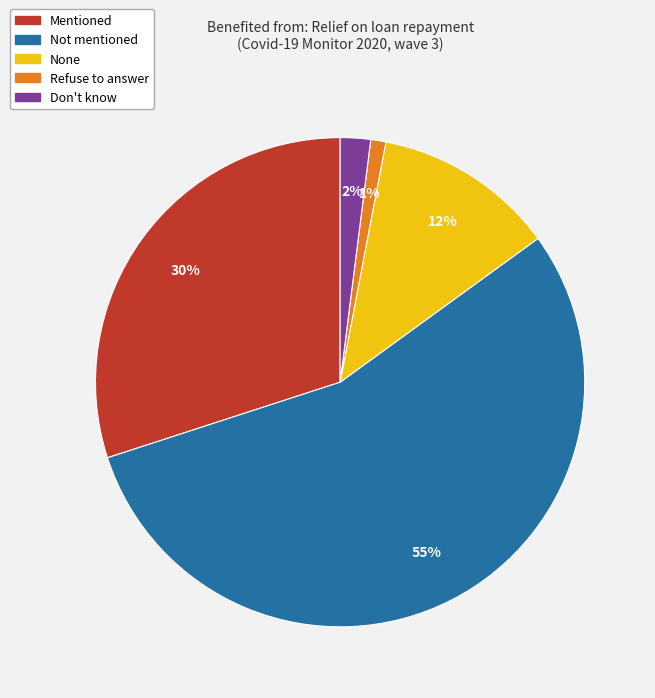

To the nearest percent, what portion does Don't know represent?

2%